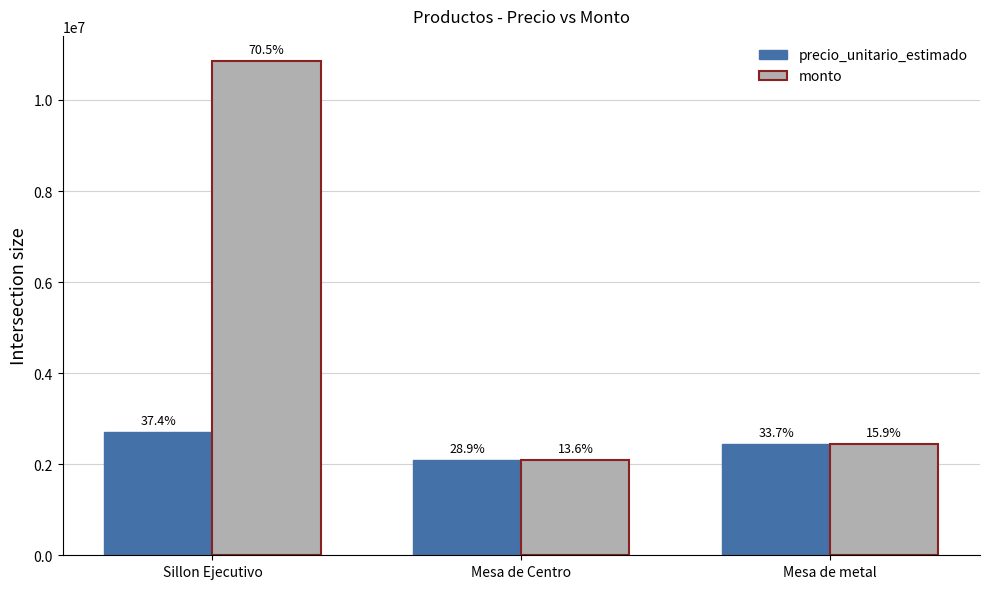

How many bars are there in each group?

2